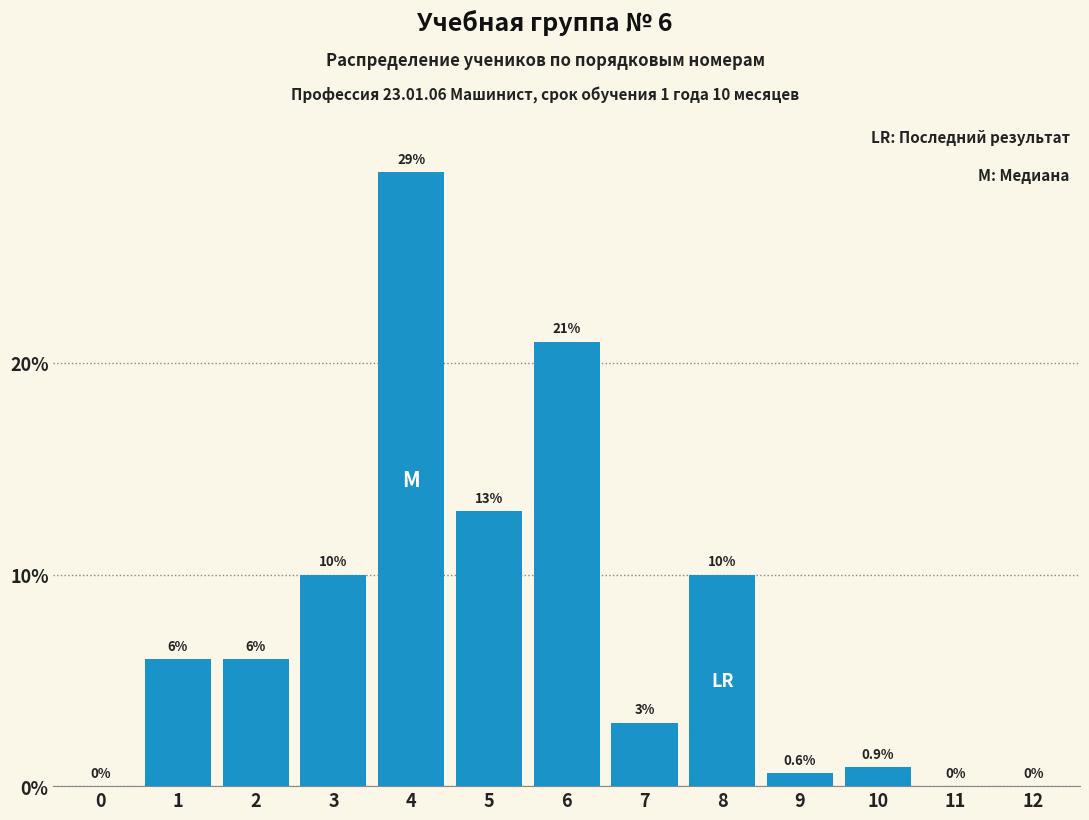

Reading left to right, transcribe all the data shown in this chart.

0=0.0	1=6.0	2=6.0	3=10.0	4=29.0	5=13.0	6=21.0	7=3.0	8=10.0	9=0.6	10=0.9	11=0.0	12=0.0